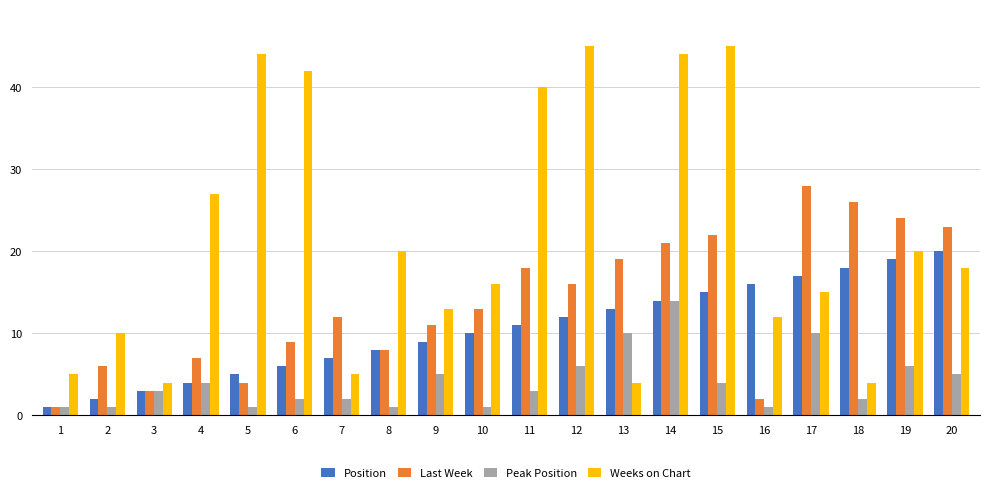

Reading left to right, extract all data points from this chart.

Position: 1=1	2=2	3=3	4=4	5=5	6=6	7=7	8=8	9=9	10=10	11=11	12=12	13=13	14=14	15=15	16=16	17=17	18=18	19=19	20=20
Last Week: 1=1	2=6	3=3	4=7	5=4	6=9	7=12	8=8	9=11	10=13	11=18	12=16	13=19	14=21	15=22	16=2	17=28	18=26	19=24	20=23
Peak Position: 1=1	2=1	3=3	4=4	5=1	6=2	7=2	8=1	9=5	10=1	11=3	12=6	13=10	14=14	15=4	16=1	17=10	18=2	19=6	20=5
Weeks on Chart: 1=5	2=10	3=4	4=27	5=44	6=42	7=5	8=20	9=13	10=16	11=40	12=45	13=4	14=44	15=45	16=12	17=15	18=4	19=20	20=18